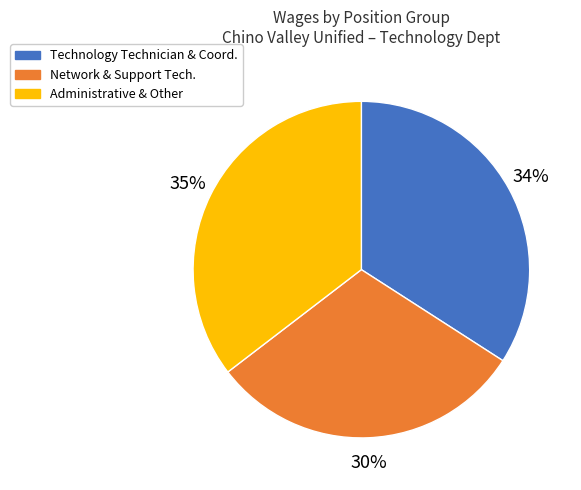

How many segments does this pie chart have?

3